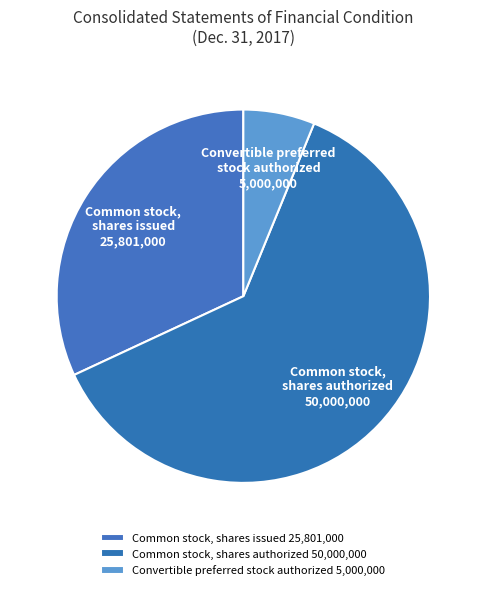

Count the number of slices in the pie.

3